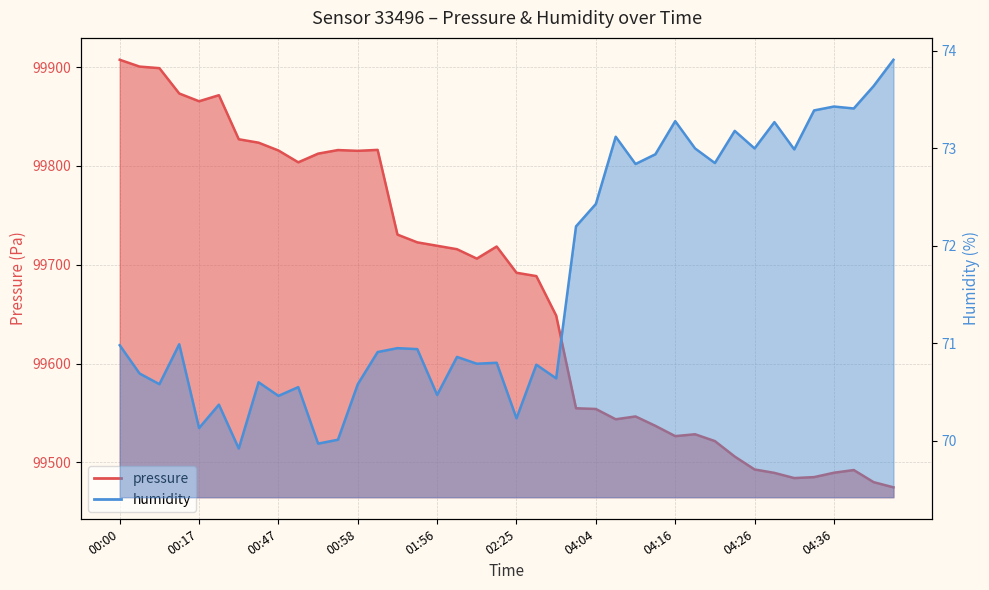

True or false: humidity and pressure intersect in this chart.

False